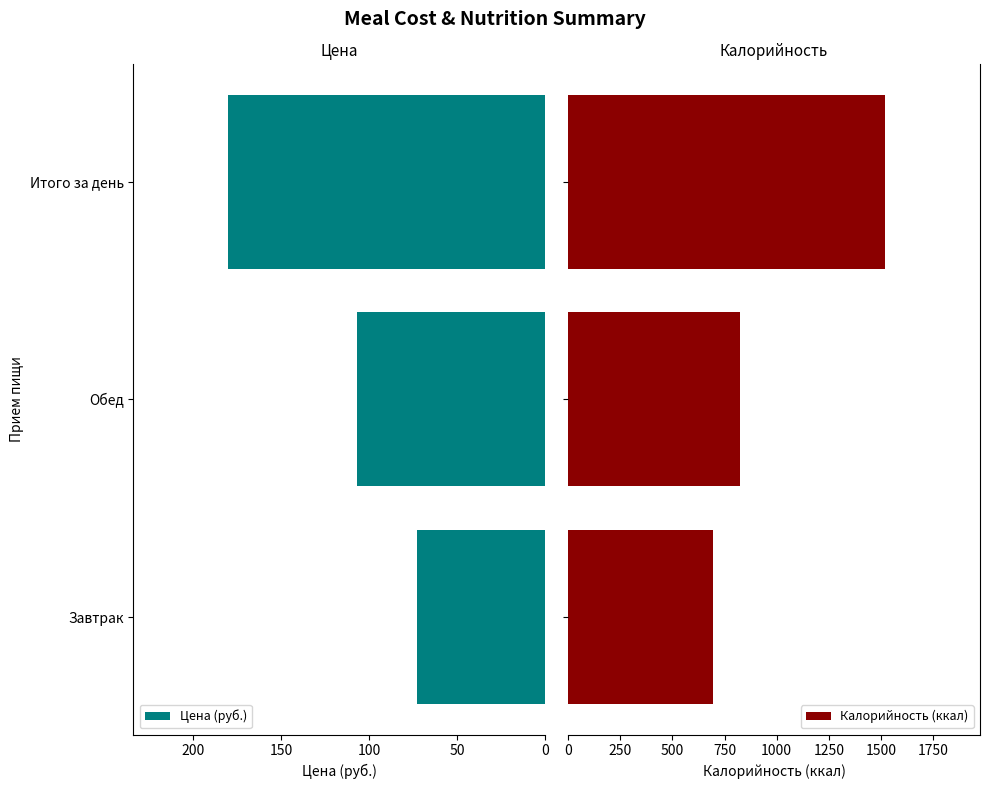

What is the average value of the Цена (руб.) series?

120